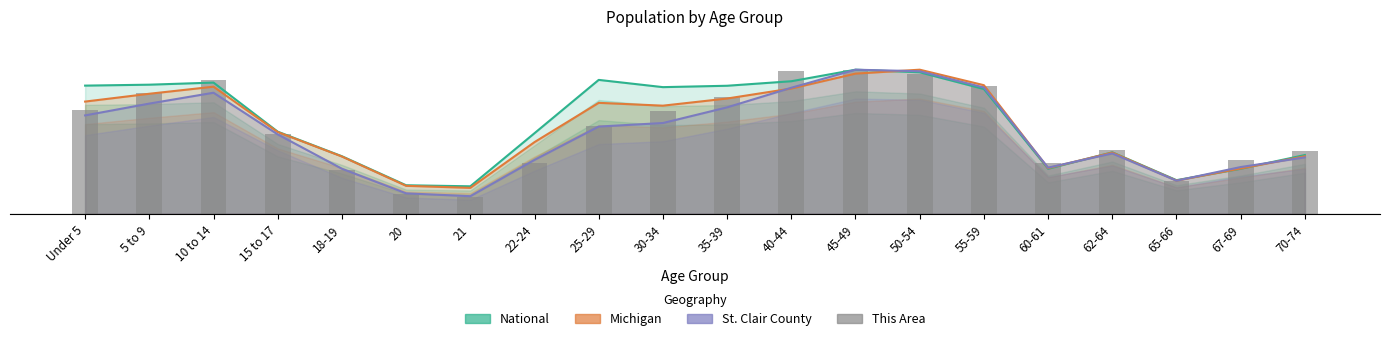

What is the difference between the values at 45-49 and 21?

0.9